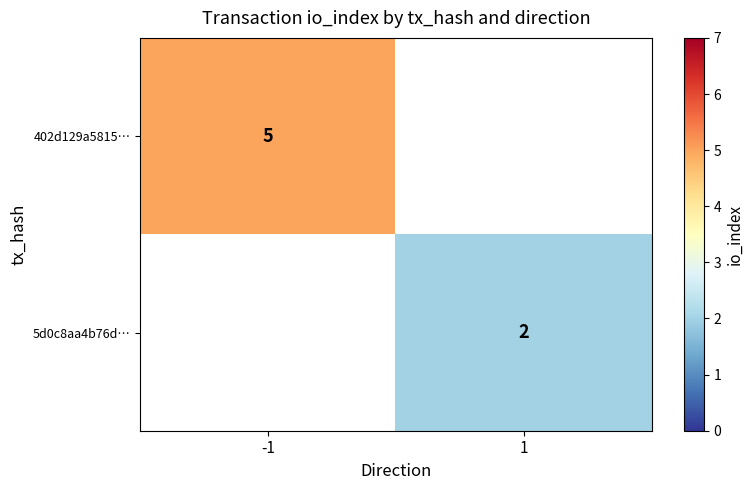

What is the smallest value displayed?

2.0